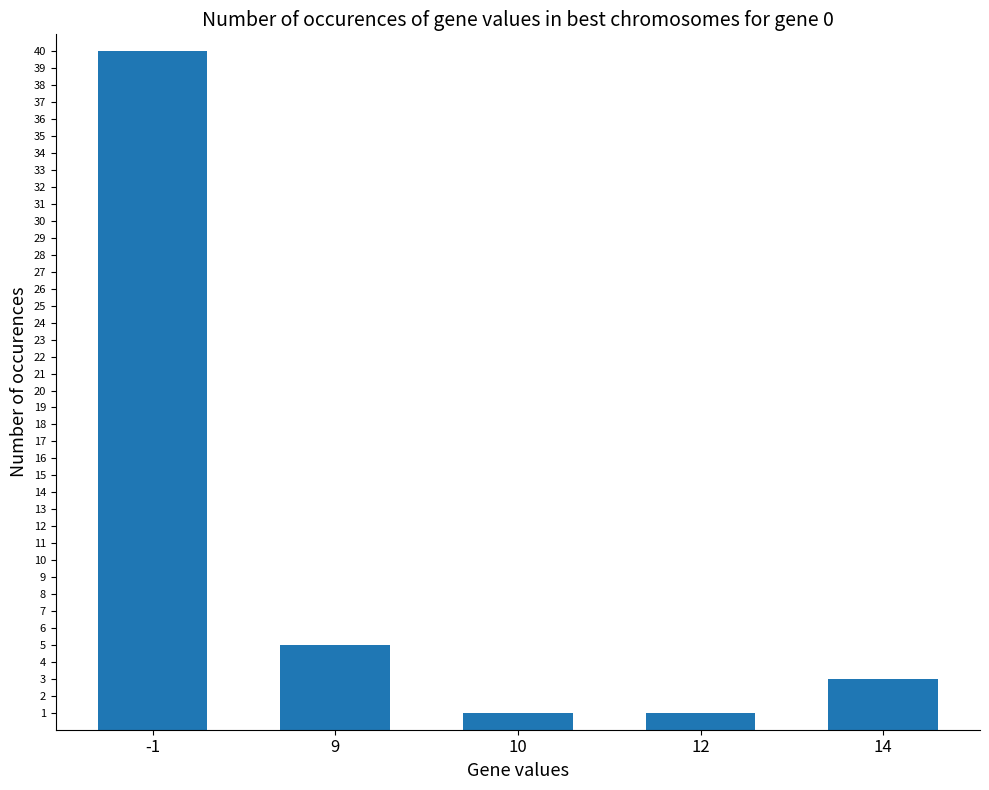

How many data points are less than 3?

2